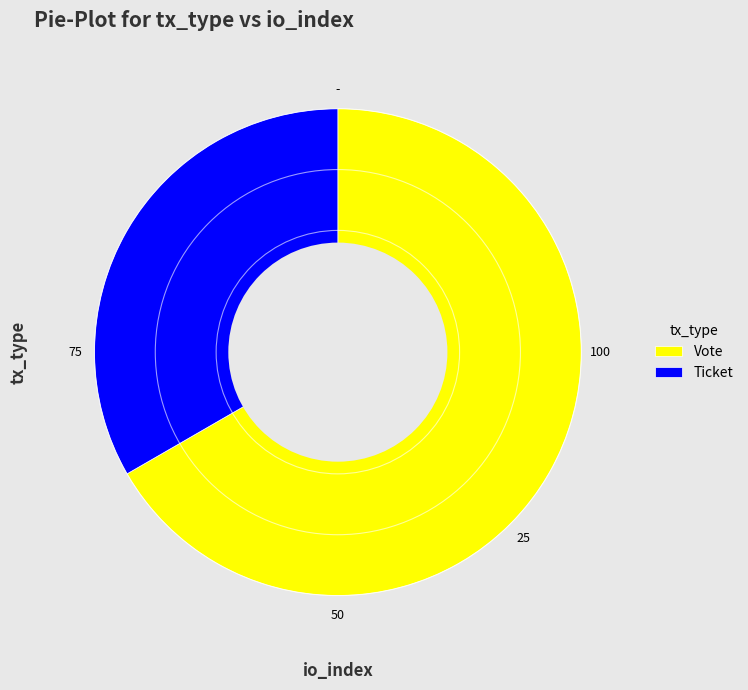

What is the ratio of the value at Ticket to the value at Vote?

0.5